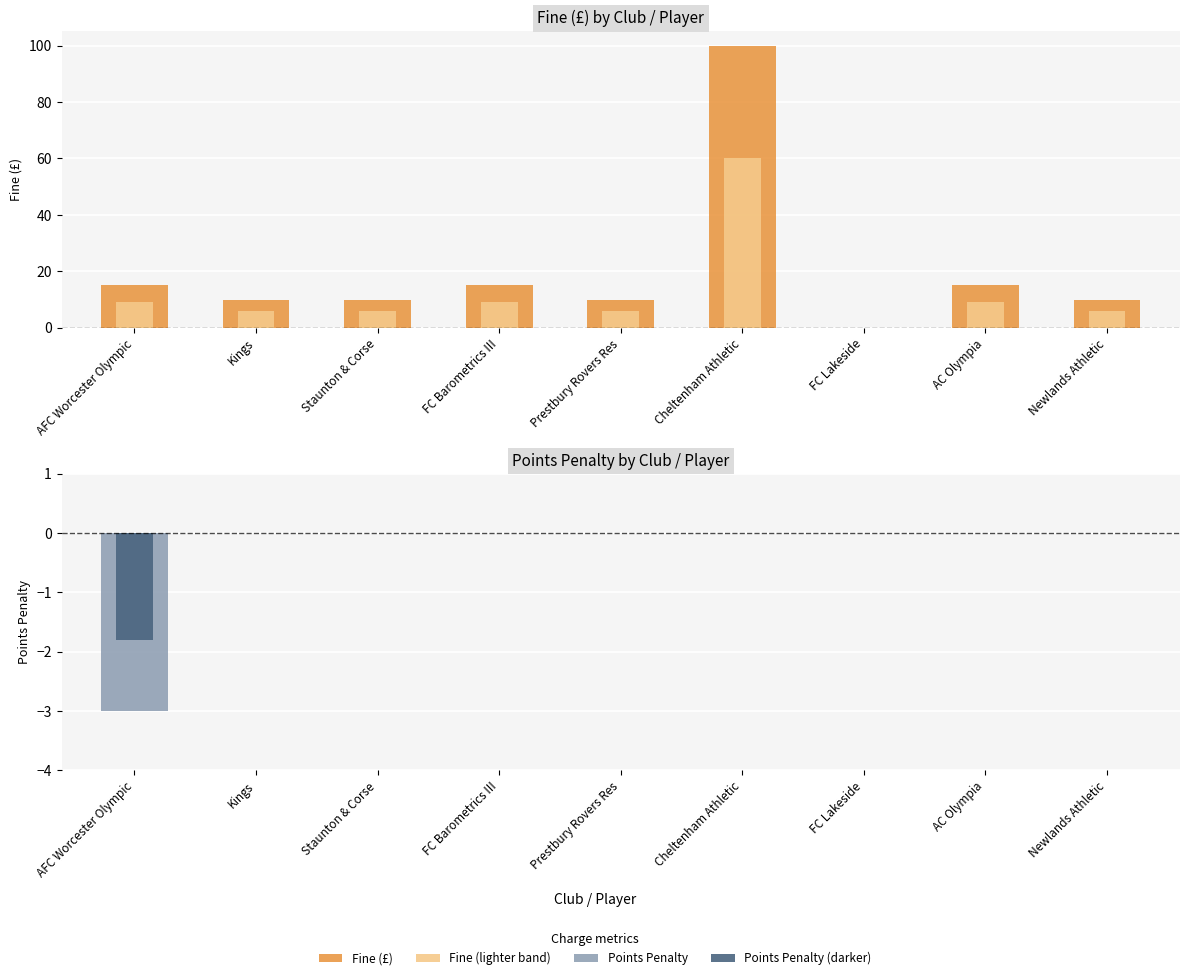

What is the difference between the second highest and second lowest values in the Fine (lighter) series?

3.0